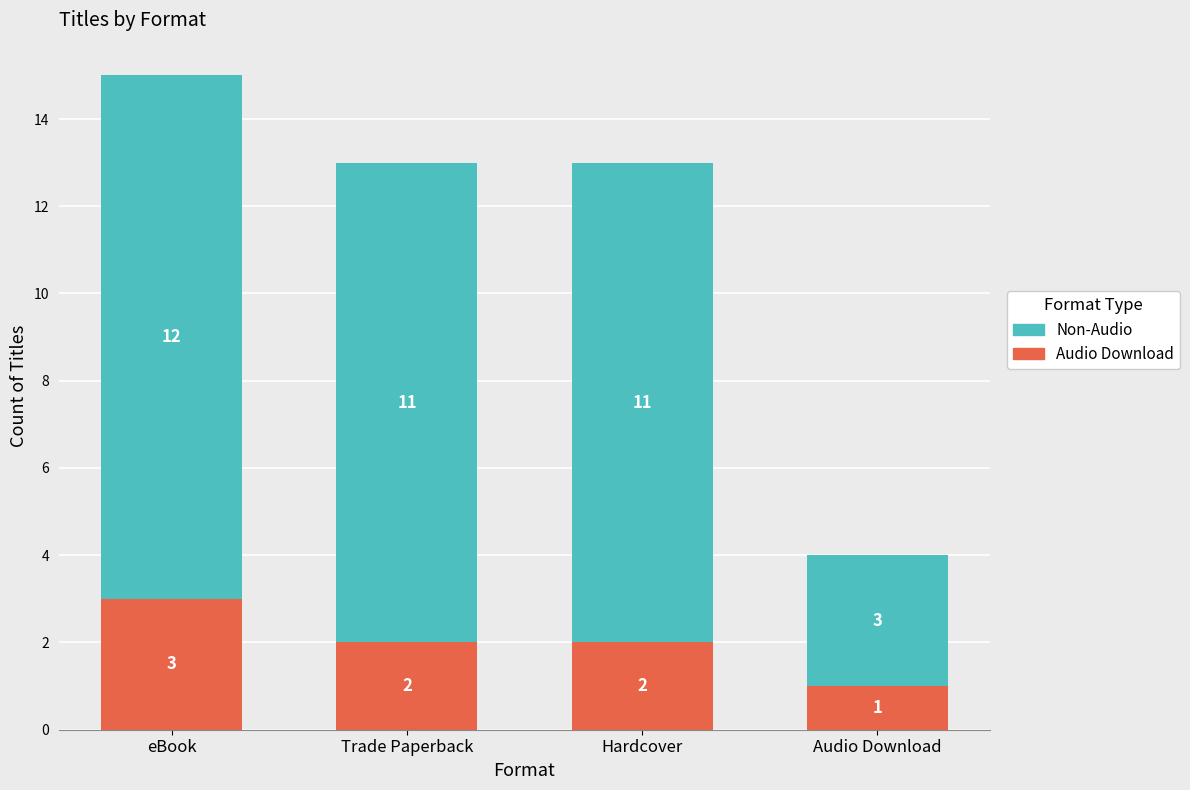

How many Audio Download values are between 2 and 3?

3